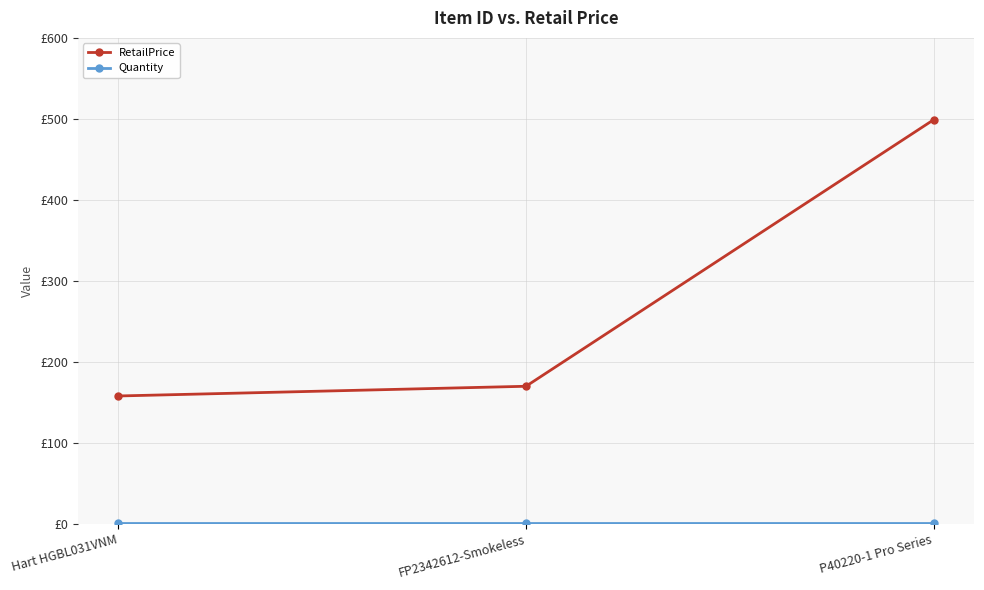

Is this an area chart (filled region under the line)?

No